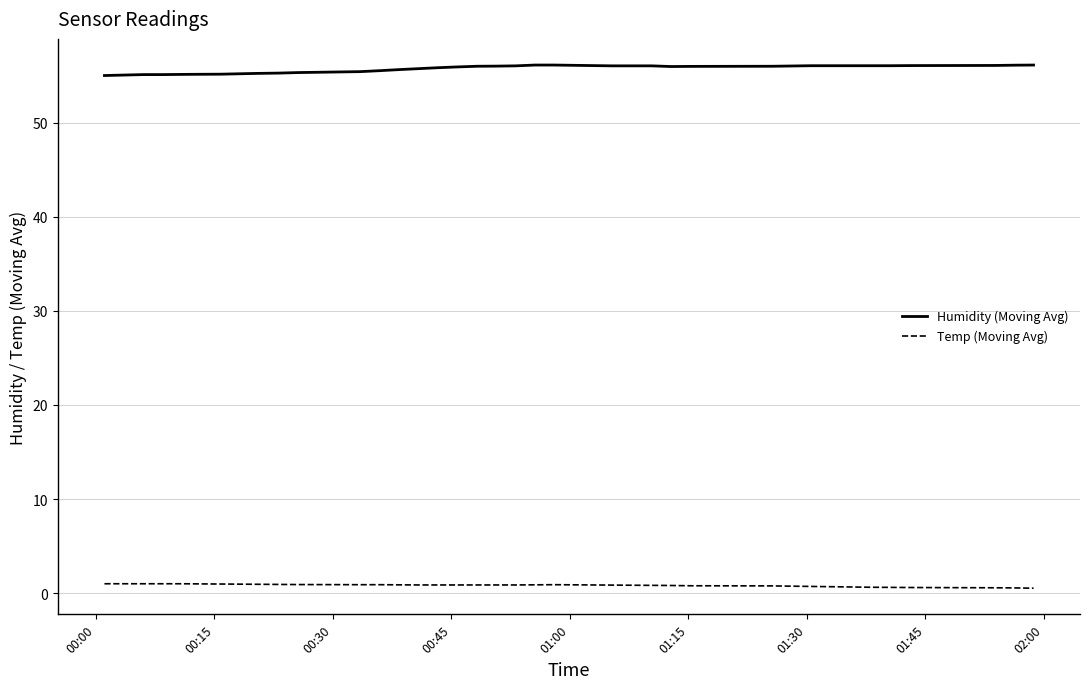

What is the minimum value for Humidity (Moving Avg)?

55.0